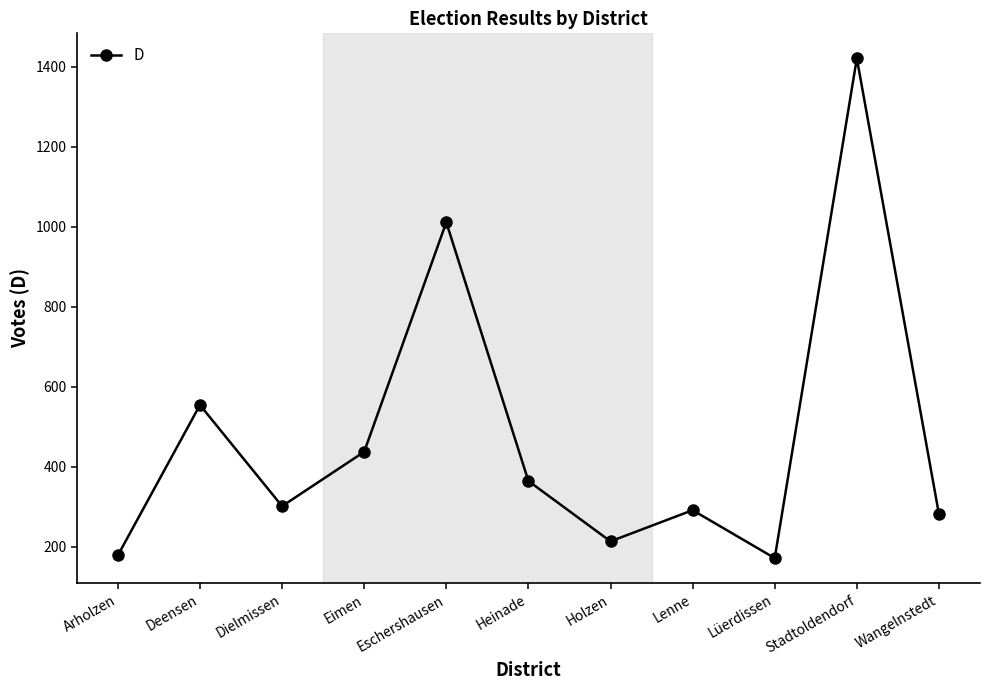

The chart shows a value of 539 at Heinade. True or false?

False